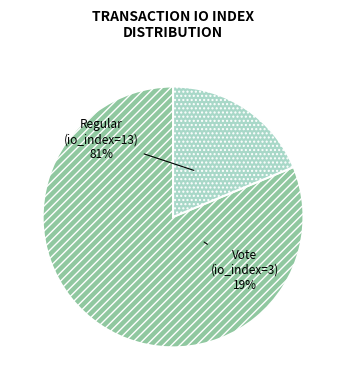

Is there a majority slice in this chart?

Yes